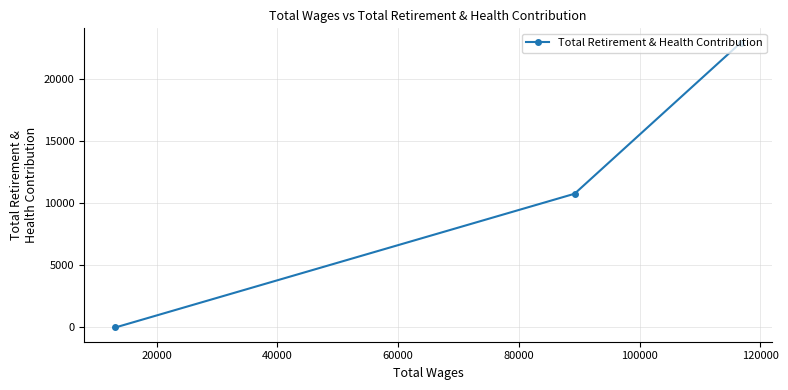

What is the sum of the values at 40000 and 20000?

10776